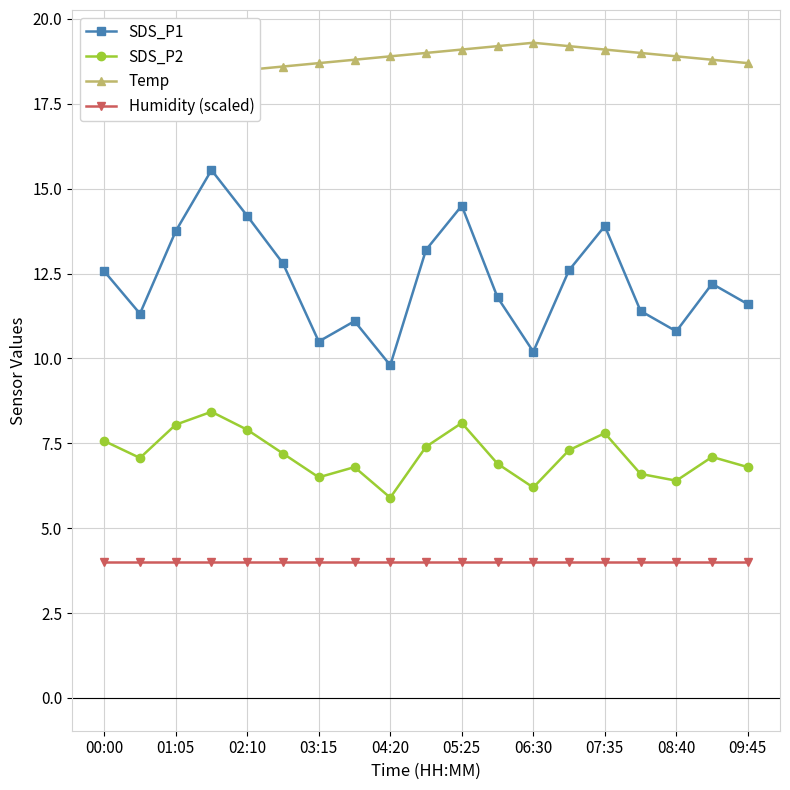

At which label does SDS_P1 first exceed 12?

00:00